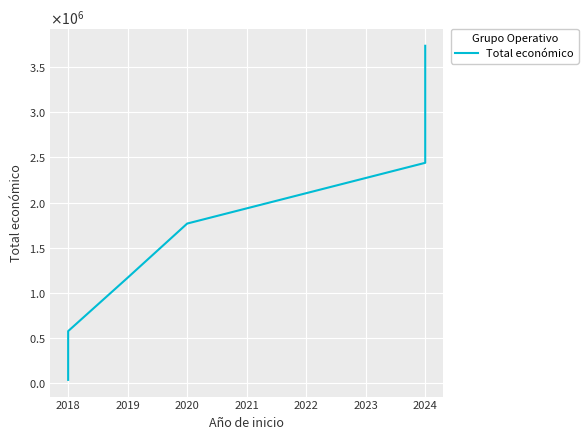

The value at 2018 is 576647. True or false?

True